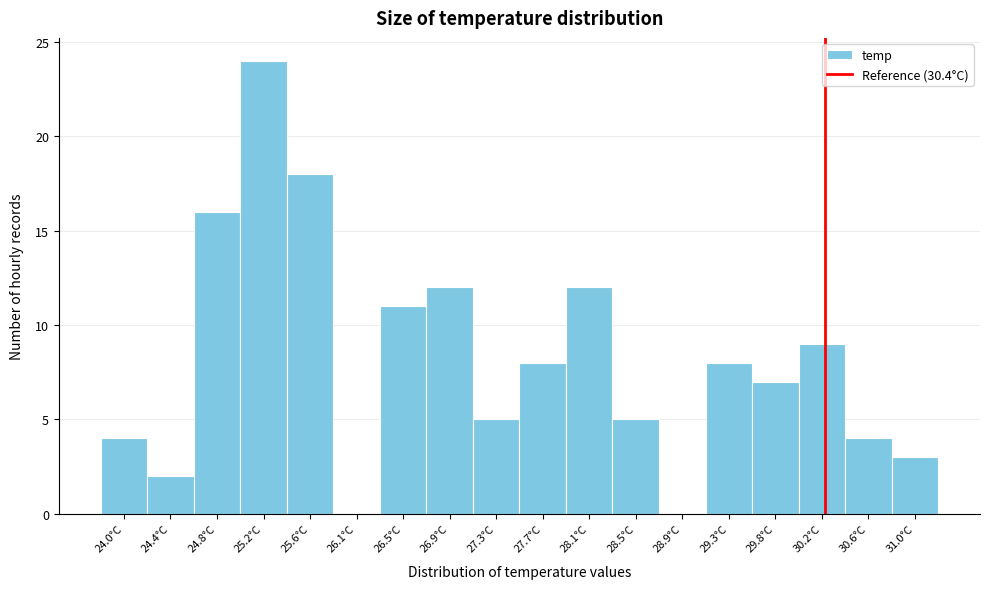

Reading right to left, list all the values displayed in this chart.

31.0°C=3	30.6°C=4	30.2°C=9	29.8°C=7	29.3°C=8	28.9°C=0	28.5°C=5	28.1°C=12	27.7°C=8	27.3°C=5	26.9°C=12	26.5°C=11	26.1°C=0	25.6°C=18	25.2°C=24	24.8°C=16	24.4°C=2	24.0°C=4